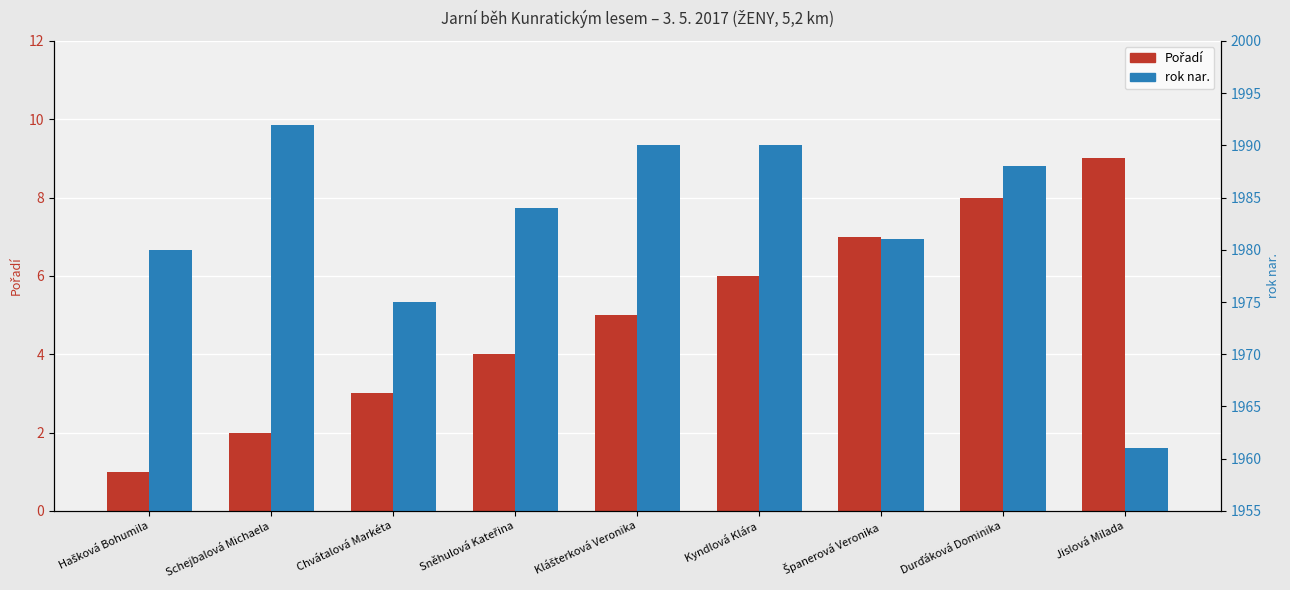

At Durďáková Dominika, list the series in order from smallest to largest.

Pořadí, rok nar.